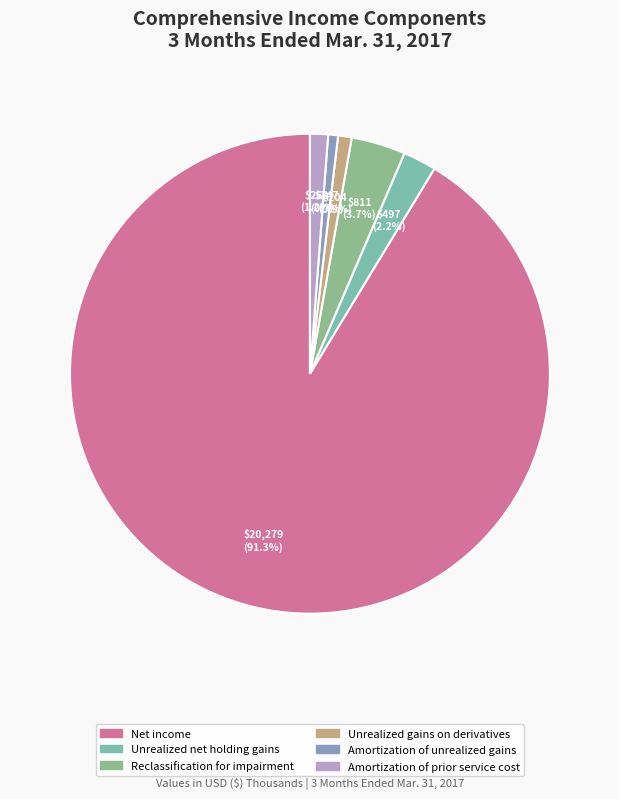

What is the change in value from Net income to Reclassification for impairment?

-19468